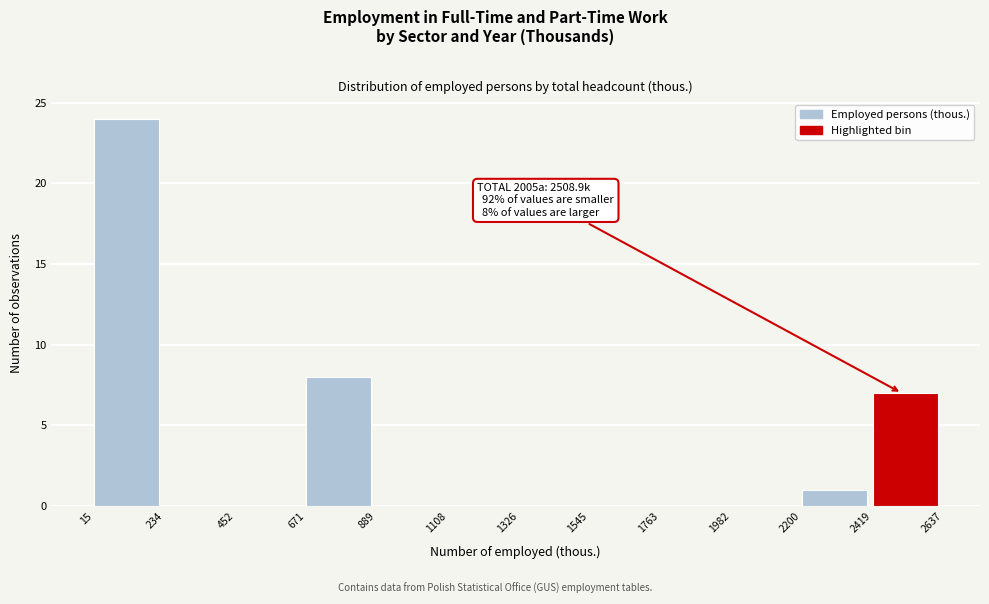

Over which range of the x-axis is the bar tallest?

15 to 234